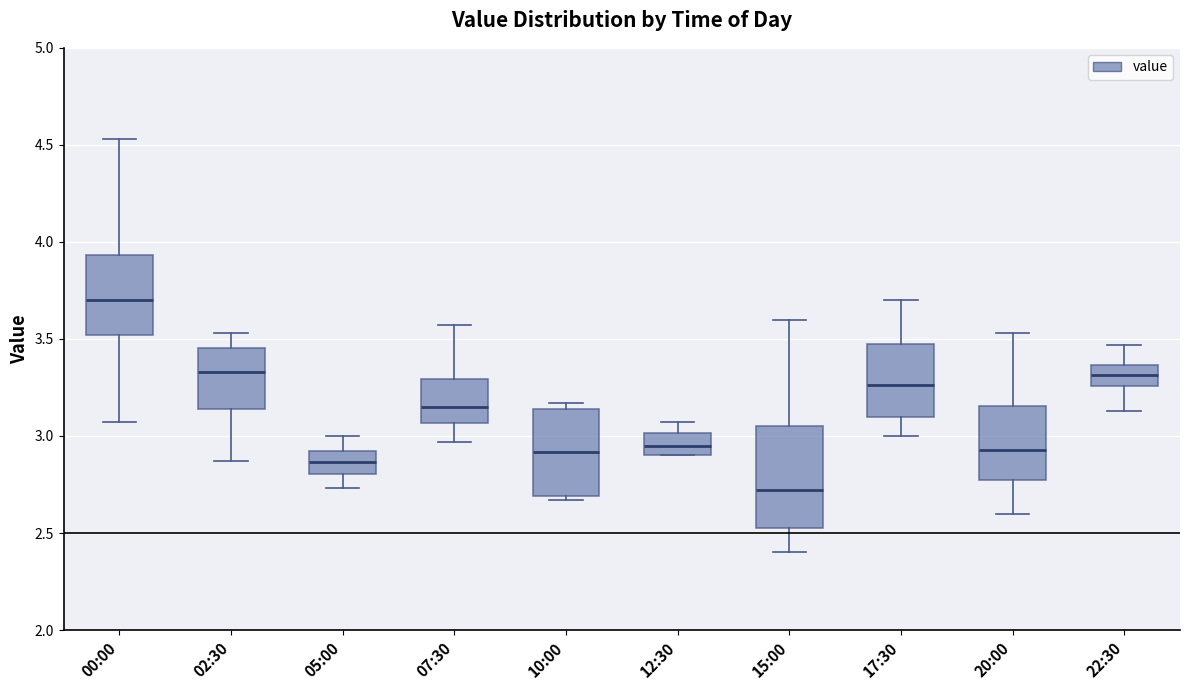

Which box's median line is the lowest?

15:00